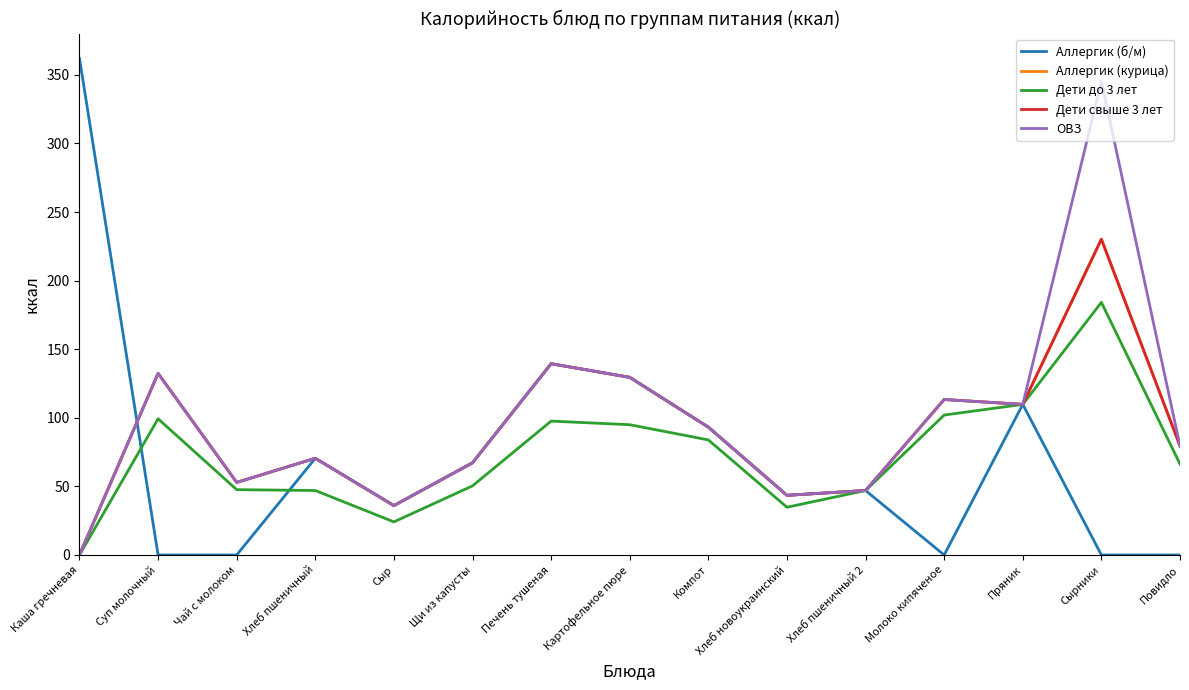

Which series has the largest range (max minus min)?

Аллергик (б/м)